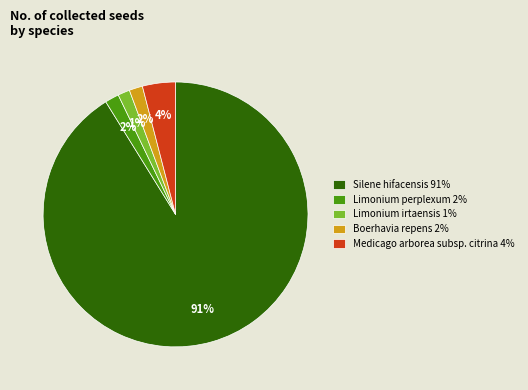

How many segments does this pie chart have?

5